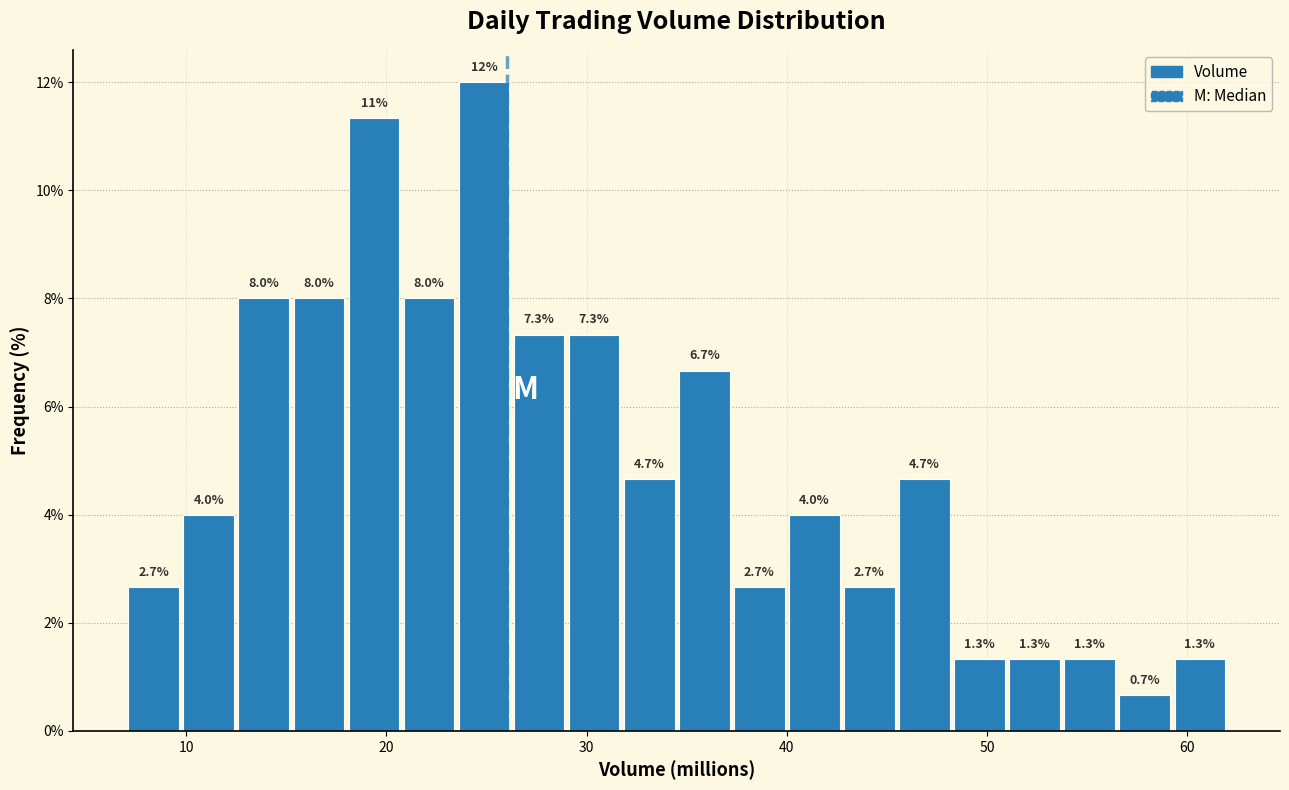

Around what value on the x-axis is the tallest bar? Give the approximate position of its centre, as read against the axis.

25